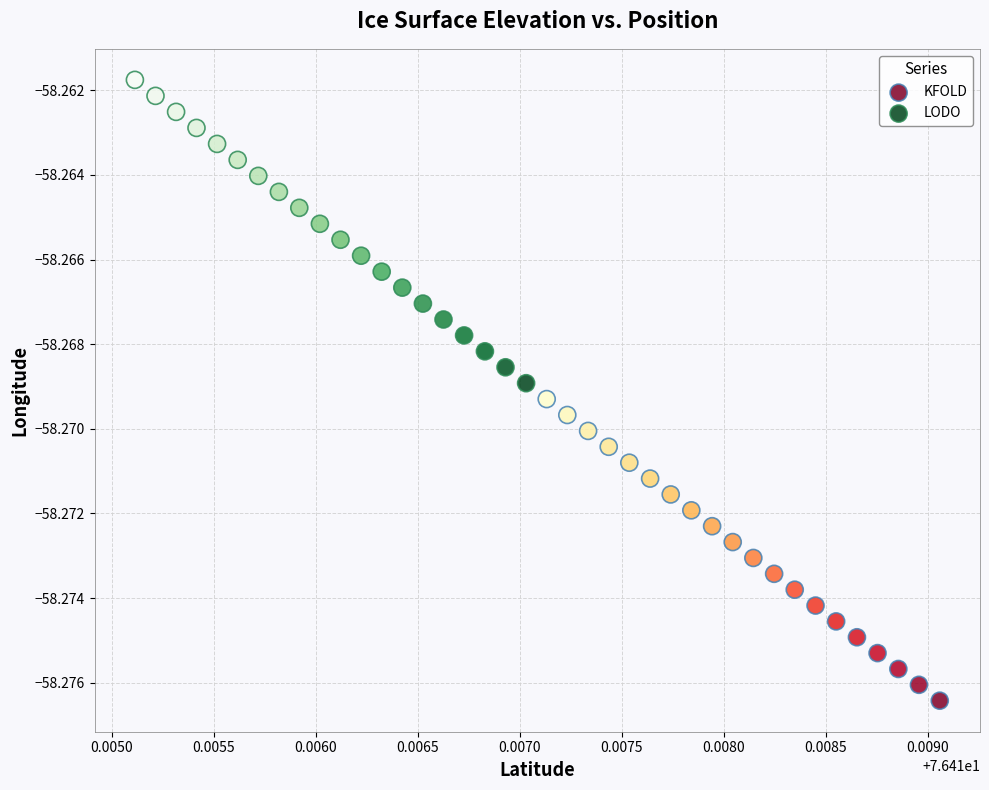

What are all the series names shown in the legend?

KFOLD, LODO